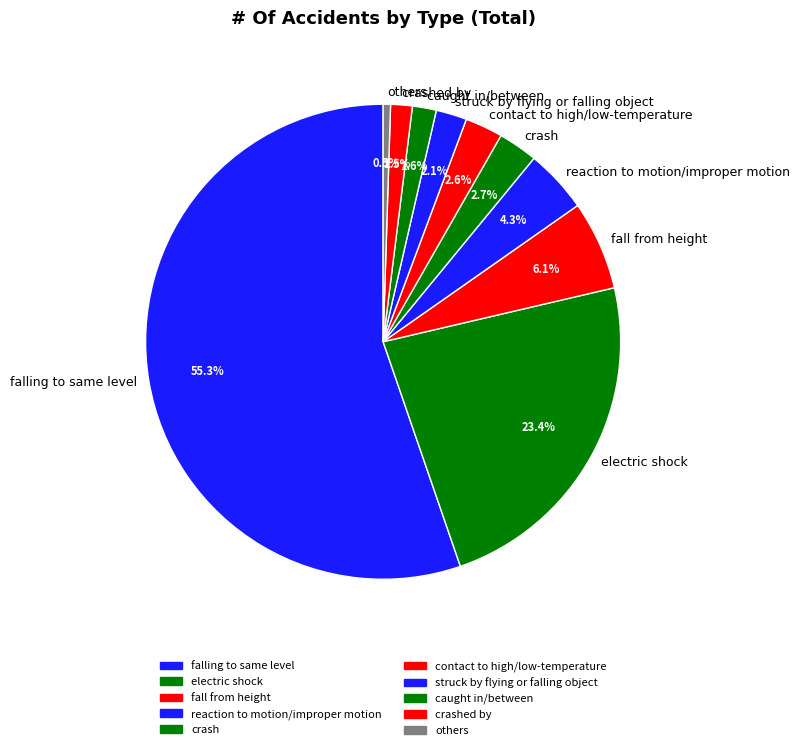

How much of the chart is everything except fall from height?

93.9%